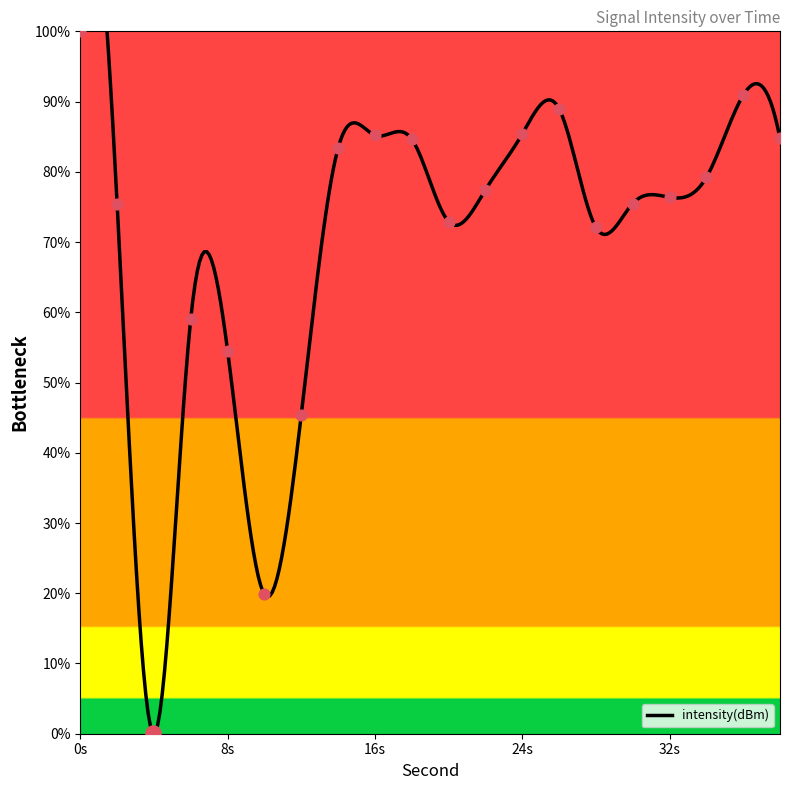

Between 24 and 38, which is larger?

24